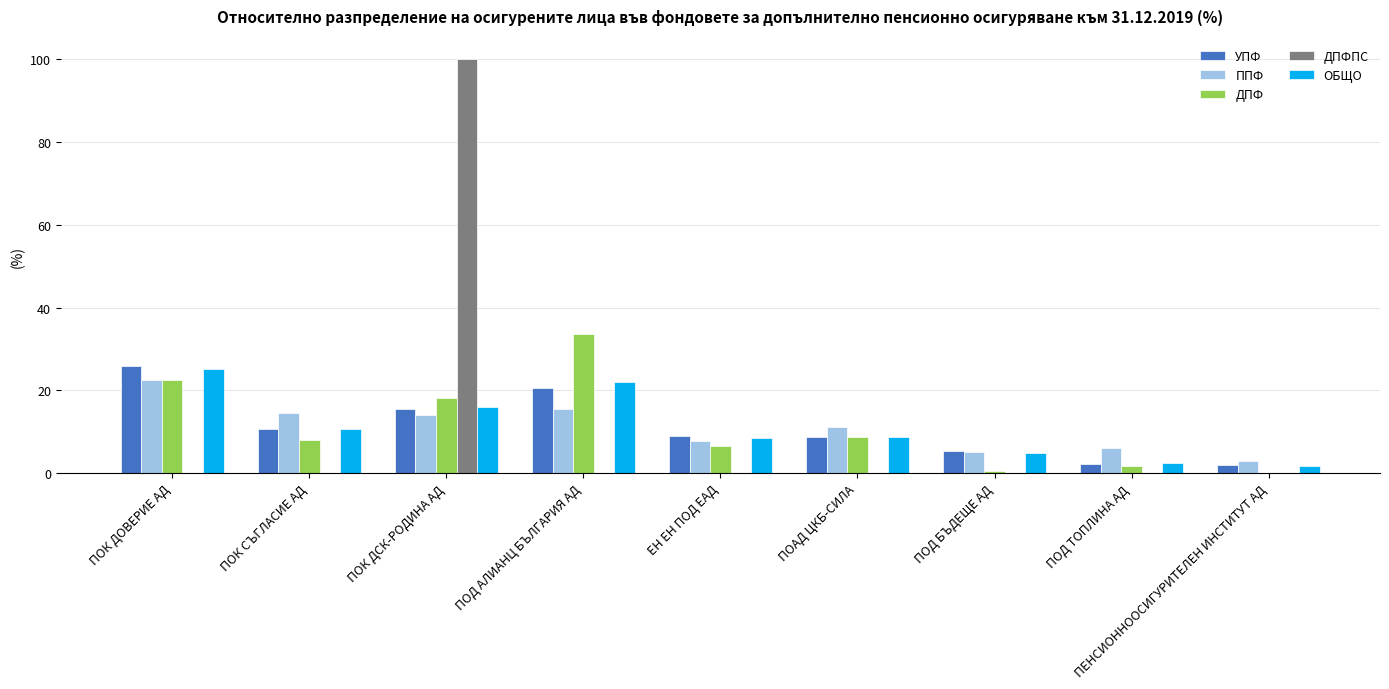

Which category has the highest value in the ППФ series?

ПОК ДОВЕРИЕ АД